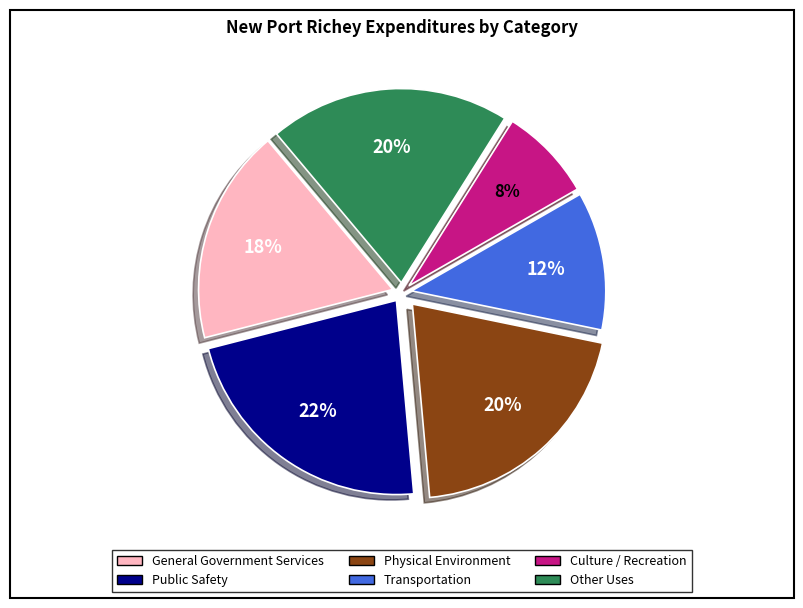

How many slices are in this pie chart?

6